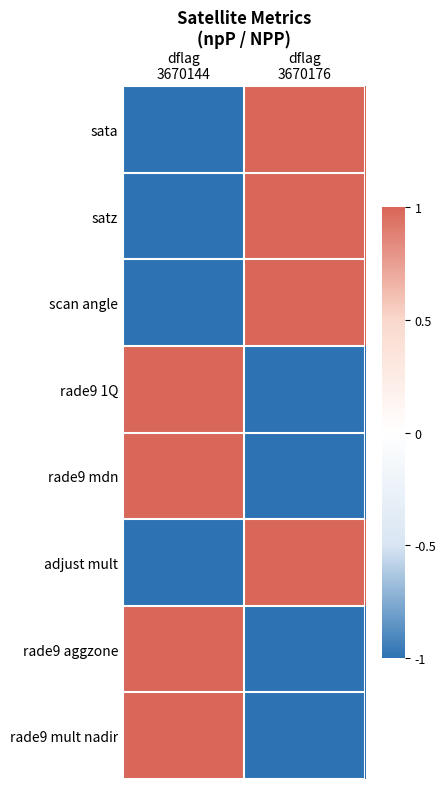

What is the spread (max minus min) of values at dflag
3670176?

2